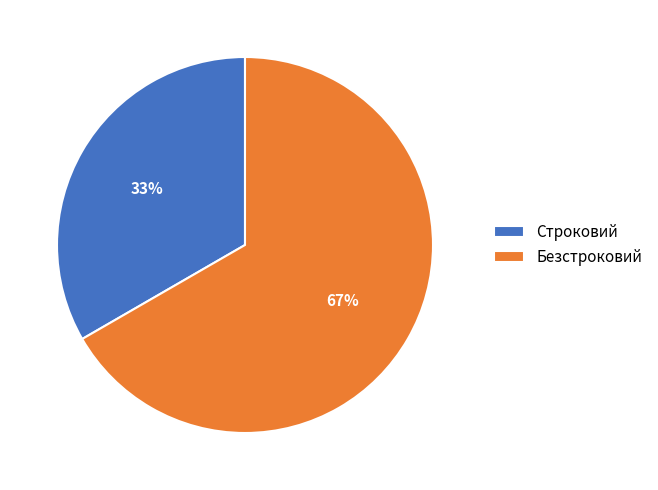

Does any single category account for the majority?

Yes